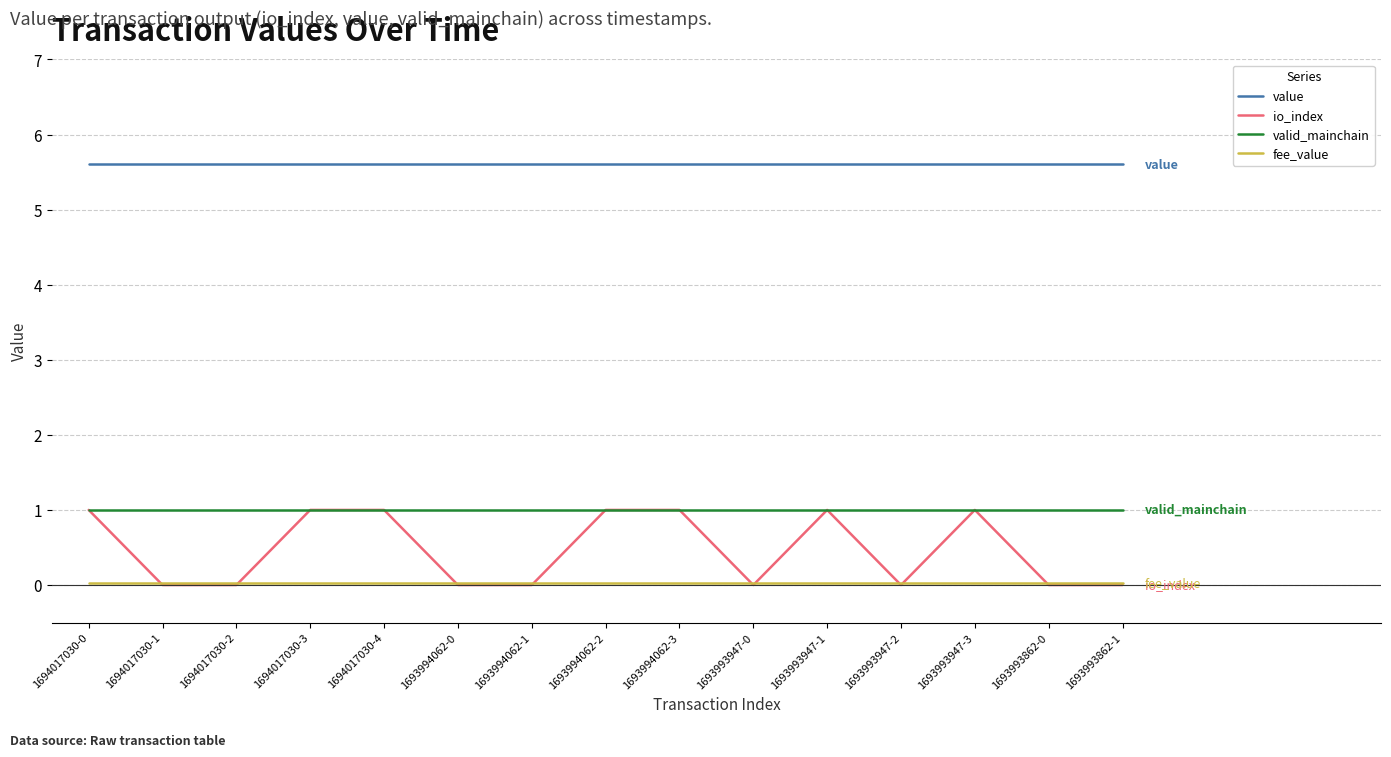

Which series changed the most between 1694017030-3 and 1693993862-1?

io_index